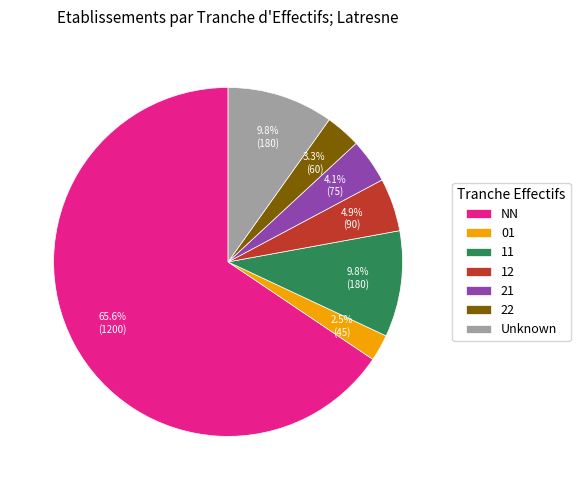

Between 01 and Unknown, which is larger?

Unknown